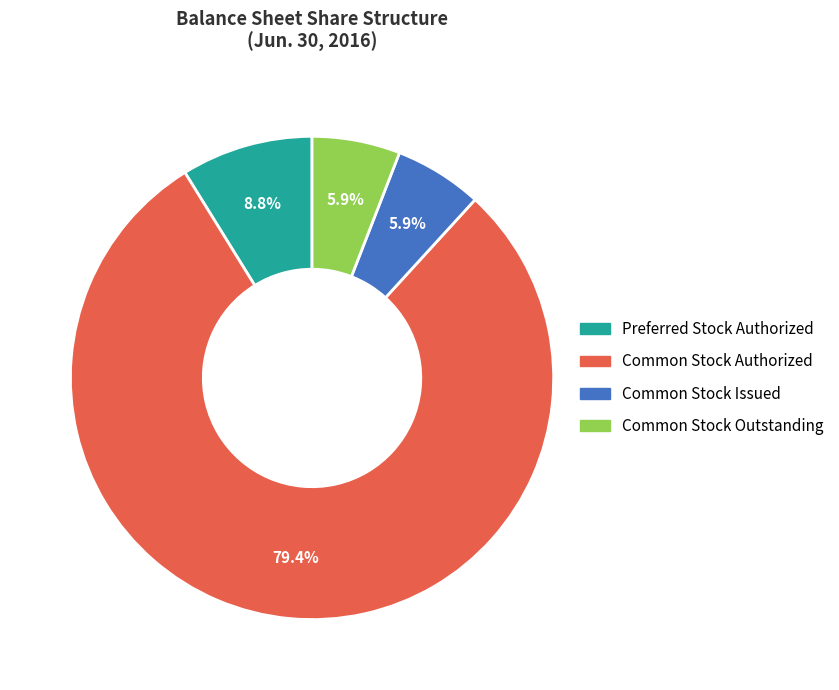

Do Common Stock Issued and Common Stock Authorized together represent more than half of the pie?

Yes